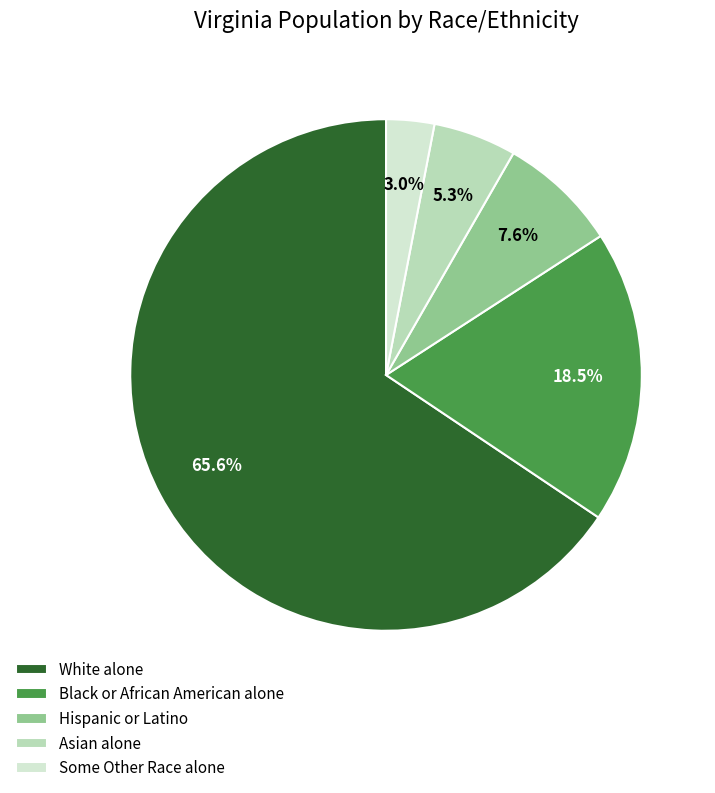

Rank the categories by value from highest to lowest.

White alone, Black or African American alone, Hispanic or Latino, Asian alone, Some Other Race alone